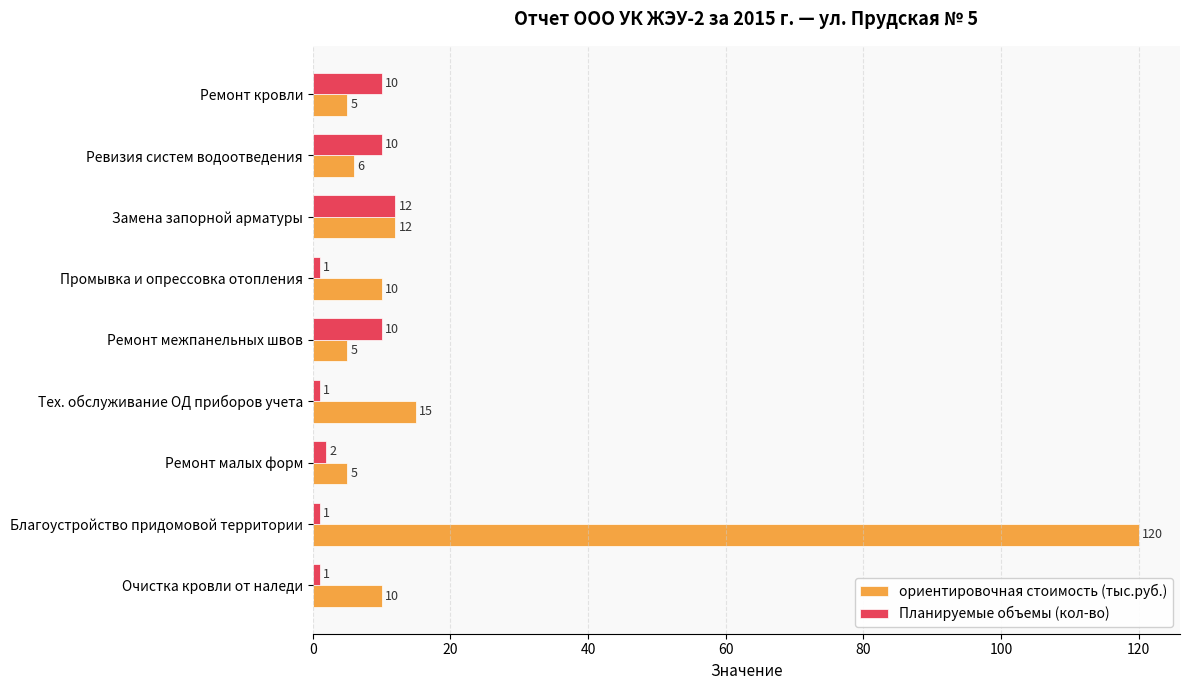

What is the average value of the ориентировочная стоимость (тыс.руб.) series?

21